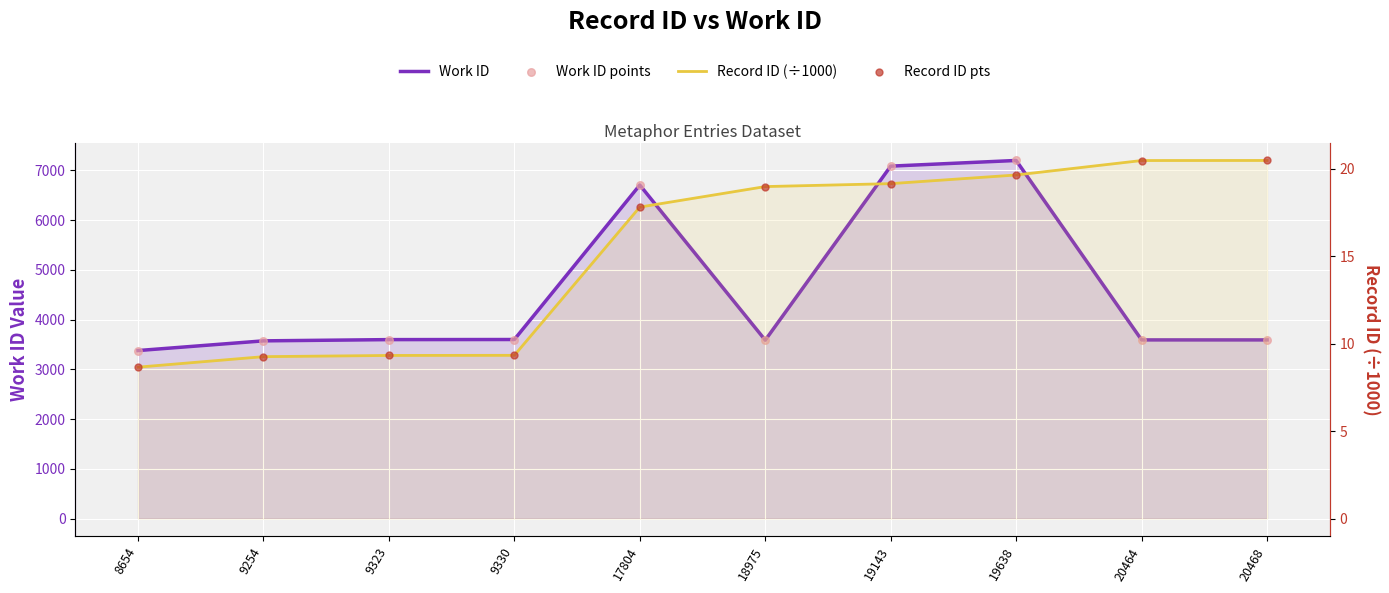

What is the total value across all series at 9254?

7162.5